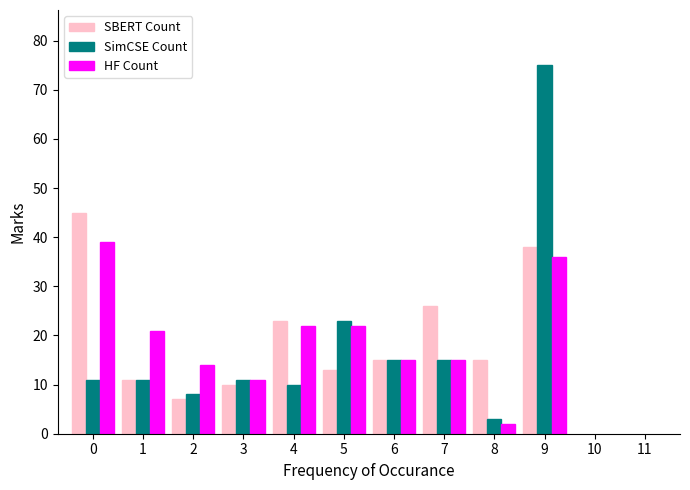

Reading left to right, what are all the values shown in this chart?

SBERT Count: 0=45	1=11	2=7	3=10	4=23	5=13	6=15	7=26	8=15	9=38
SimCSE Count: 0=11	1=11	2=8	3=11	4=10	5=23	6=15	7=15	8=3	9=75
HF Count: 0=39	1=21	2=14	3=11	4=22	5=22	6=15	7=15	8=2	9=36